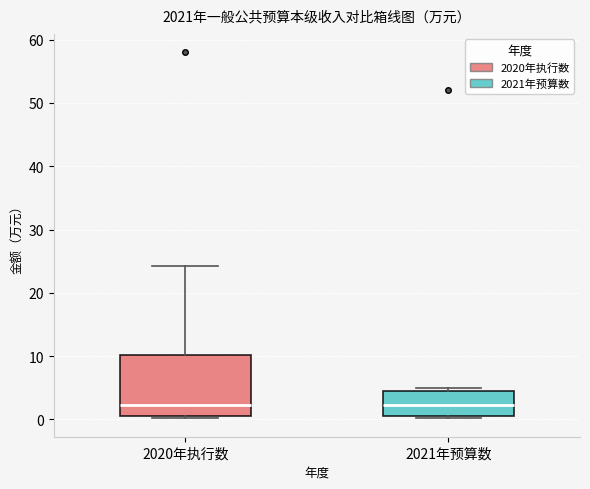

Which box is the tallest, from its lower edge to its upper edge?

2020年执行数